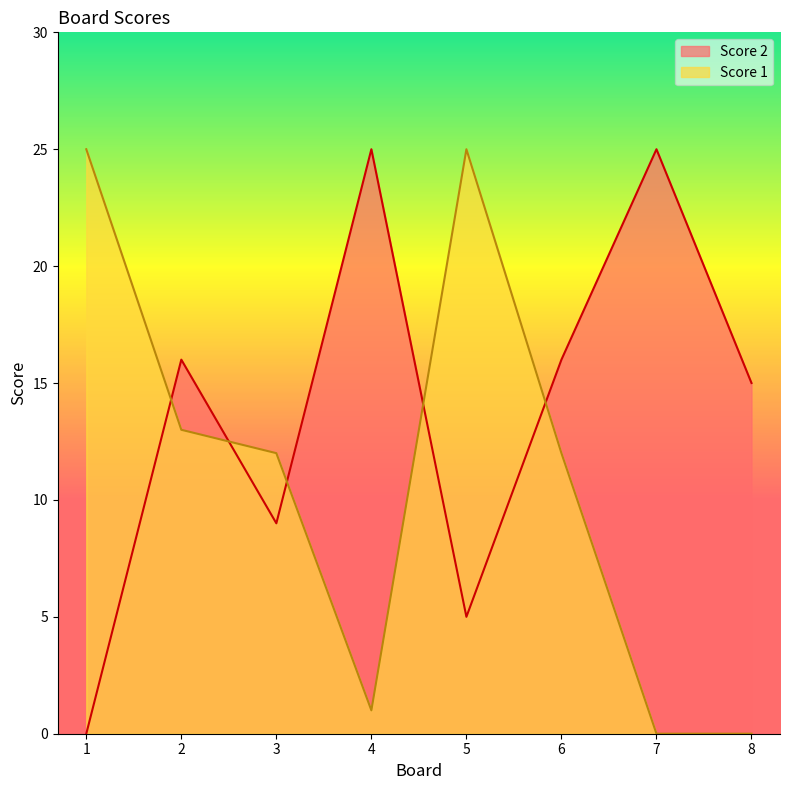

The value of Score 1 at 8 is -13. True or false?

False